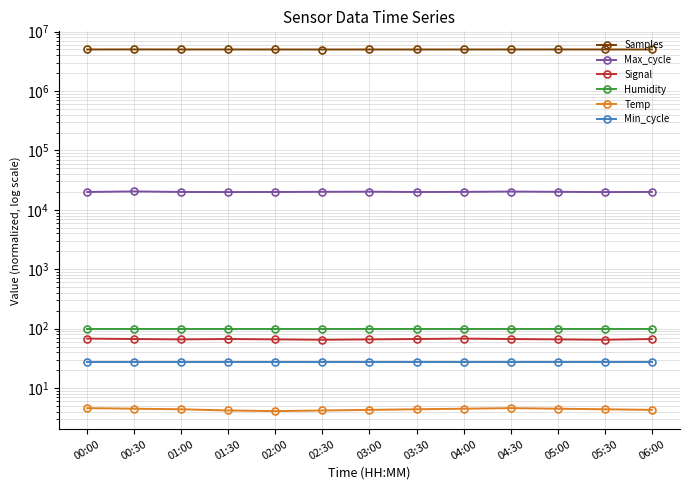

Reading left to right, list all the values displayed in this chart.

Samples: 00:00=4994258.0	00:30=5006775.0	01:00=4997462.0	01:30=4996414.0	02:00=4992770.0	02:30=4989000.0	03:00=4993000.0	03:30=4991000.0	04:00=4994000.0	04:30=4996000.0	05:00=4998000.0	05:30=4995000.0	06:00=4993000.0
Max_cycle: 00:00=19977.0	00:30=20416.0	01:00=19992.0	01:30=19918.0	02:00=19973.0	02:30=20100.0	03:00=20200.0	03:30=19950.0	04:00=20050.0	04:30=20300.0	05:00=20100.0	05:30=19900.0	06:00=20000.0
Signal: 00:00=68.0	00:30=67.0	01:00=66.0	01:30=67.0	02:00=66.0	02:30=65.0	03:00=66.0	03:30=67.0	04:00=68.0	04:30=67.0	05:00=66.0	05:30=65.0	06:00=67.0
Humidity: 00:00=99.9	00:30=99.9	01:00=99.9	01:30=99.9	02:00=99.9	02:30=99.9	03:00=99.9	03:30=99.9	04:00=99.9	04:30=99.9	05:00=99.9	05:30=99.9	06:00=99.9
Temp: 00:00=4.6	00:30=4.5	01:00=4.4	01:30=4.2	02:00=4.1	02:30=4.2	03:00=4.3	03:30=4.4	04:00=4.5	04:30=4.6	05:00=4.5	05:30=4.4	06:00=4.3
Min_cycle: 00:00=28.0	00:30=28.0	01:00=28.0	01:30=28.0	02:00=28.0	02:30=28.0	03:00=28.0	03:30=28.0	04:00=28.0	04:30=28.0	05:00=28.0	05:30=28.0	06:00=28.0